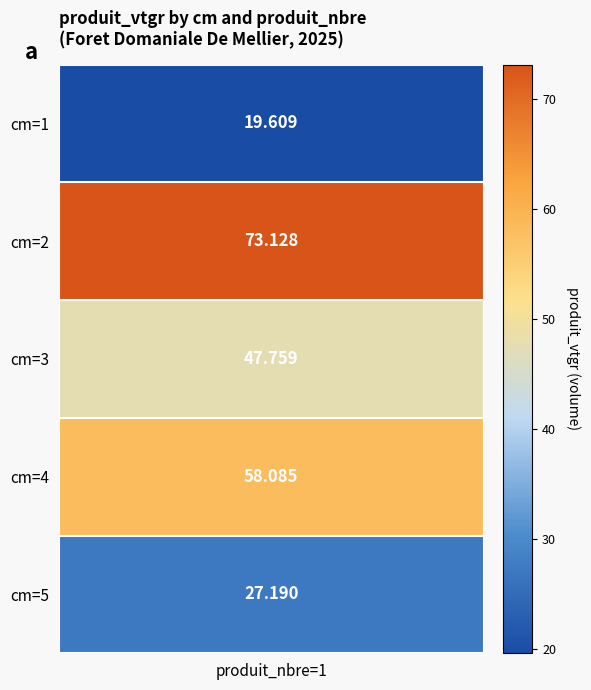

What is the average value of the 5 series?

45.2